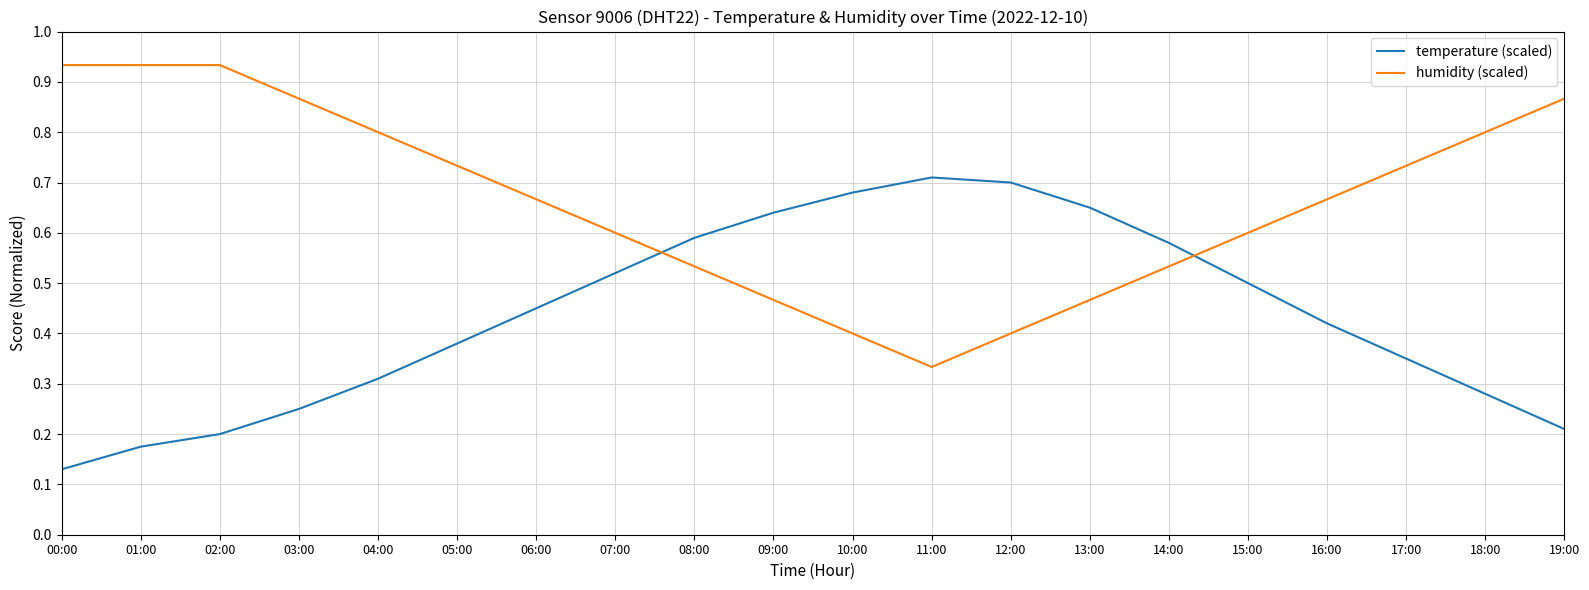

Is it true that humidity (scaled) equals 0.1 at 11:00?

False